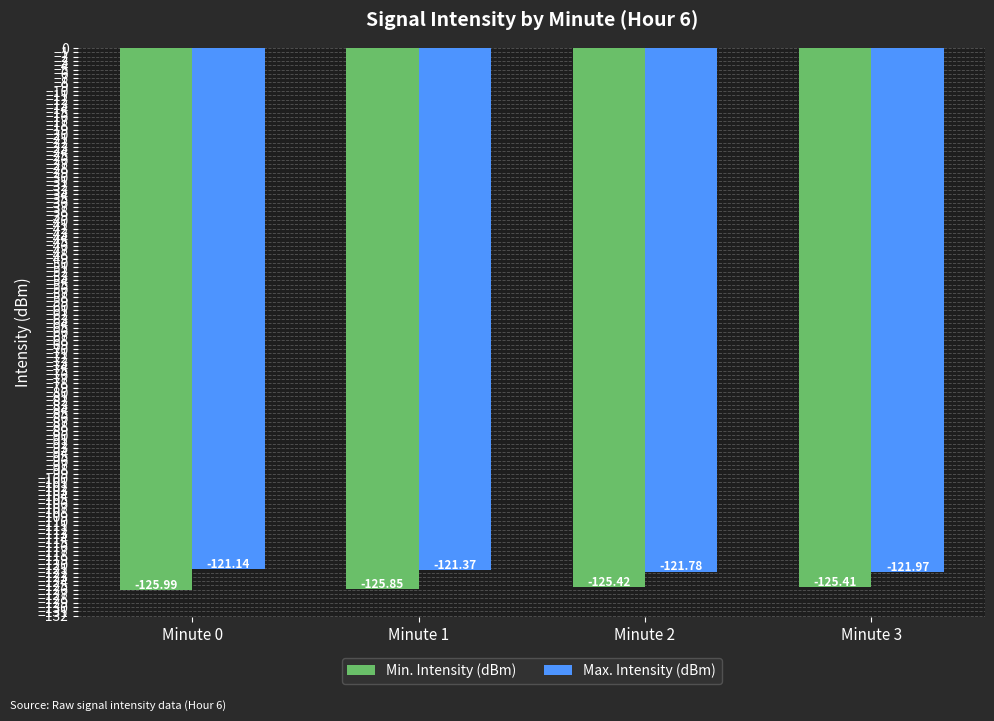

What is the approximate value of Max. Intensity (dBm) at Minute 0?

-121.1